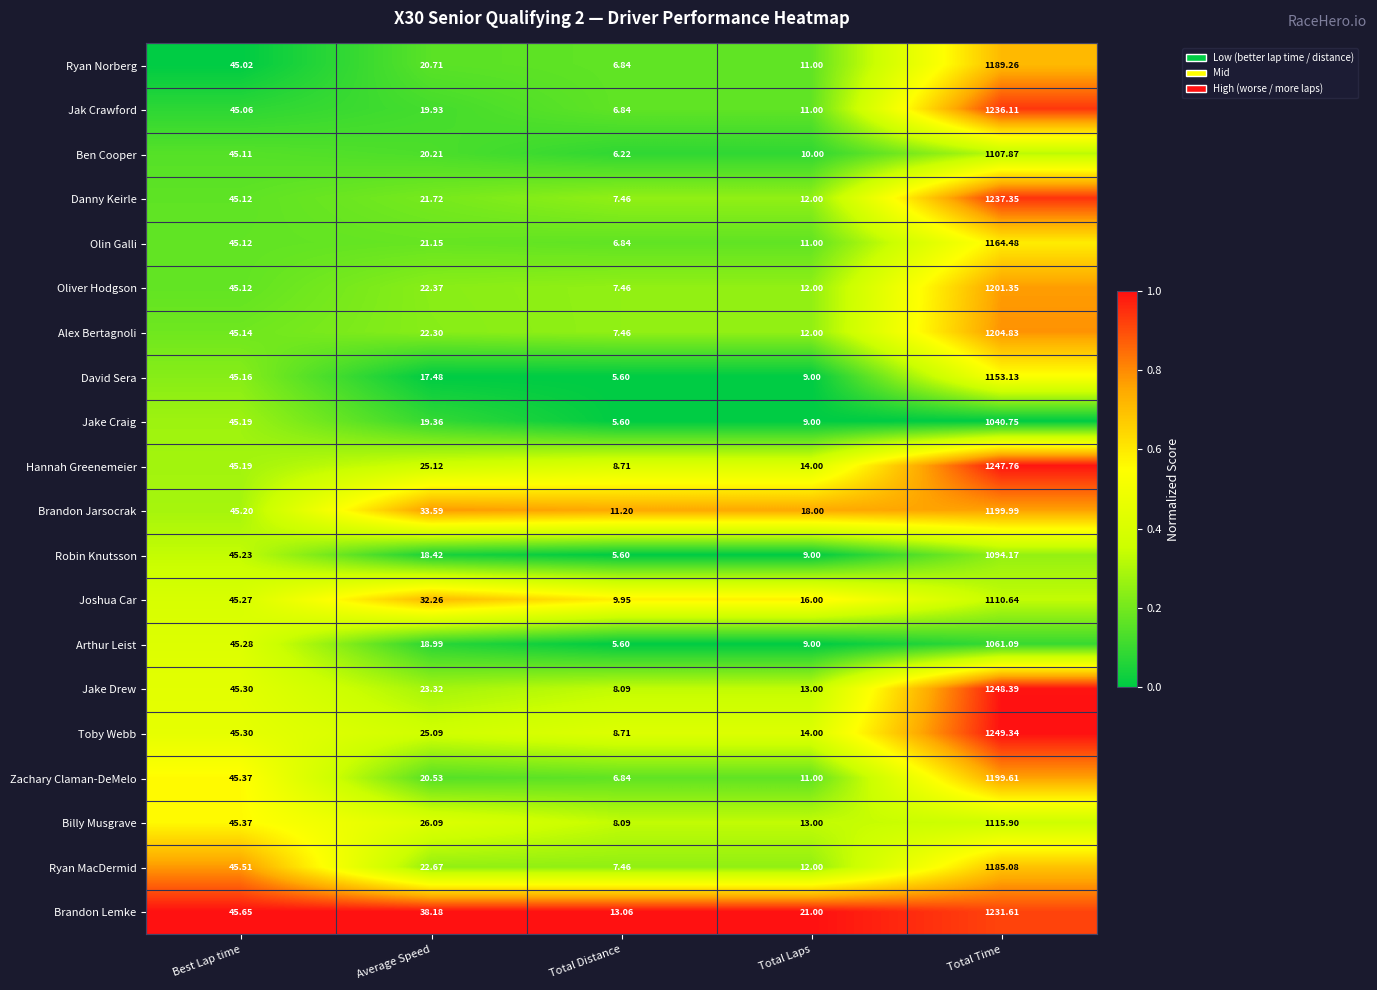

Rank the series by their maximum value, from highest to lowest.

Toby Webb, Jake Drew, Hannah Greenemeier, Danny Keirle, Jak Crawford, Brandon Lemke, Alex Bertagnoli, Oliver Hodgson, Brandon Jarsocrak, Zachary Claman-DeMelo, Ryan Norberg, Ryan MacDermid, Olin Galli, David Sera, Billy Musgrave, Joshua Car, Ben Cooper, Robin Knutsson, Arthur Leist, Jake Craig